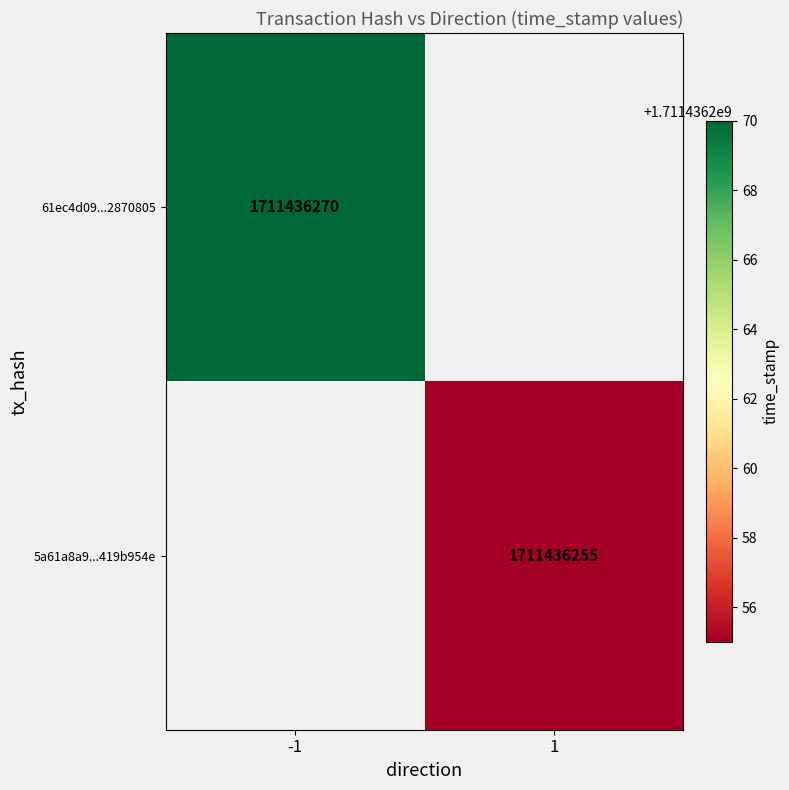

List the series in order of their peak value, lowest first.

5a61a8a95708158ca70d2776db19be1419b954e, 61ec4d09ba3ea269d5d764970c081bed2870805